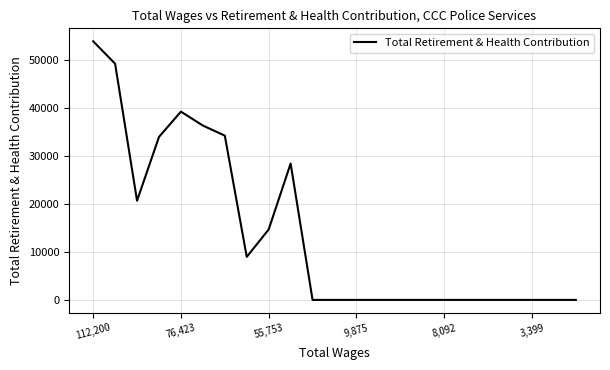

What is the maximum value shown in the chart?

53871